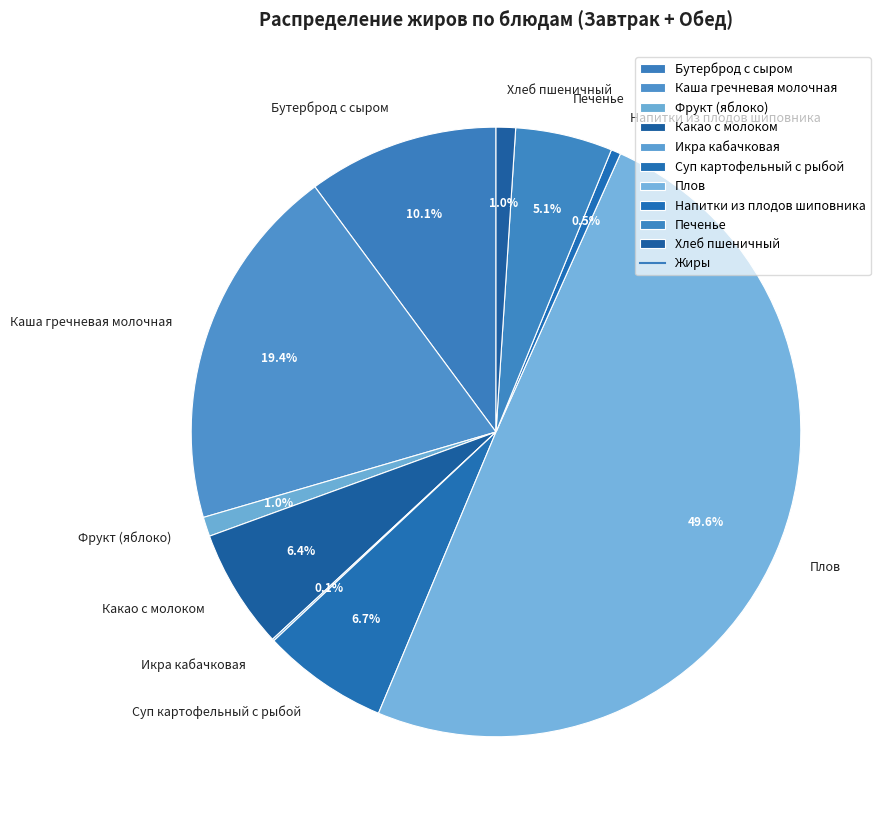

To the nearest percent, what is the average slice percentage?

10%